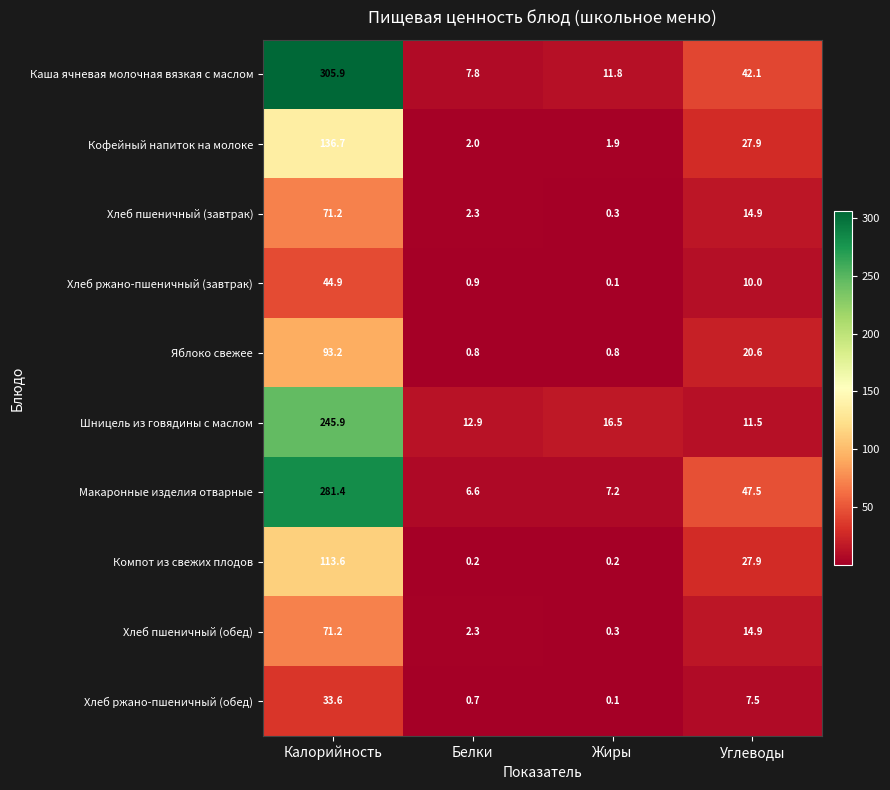

Between Калорийность and Жиры, which series saw the biggest shift?

Каша ячневая молочная вязкая с маслом